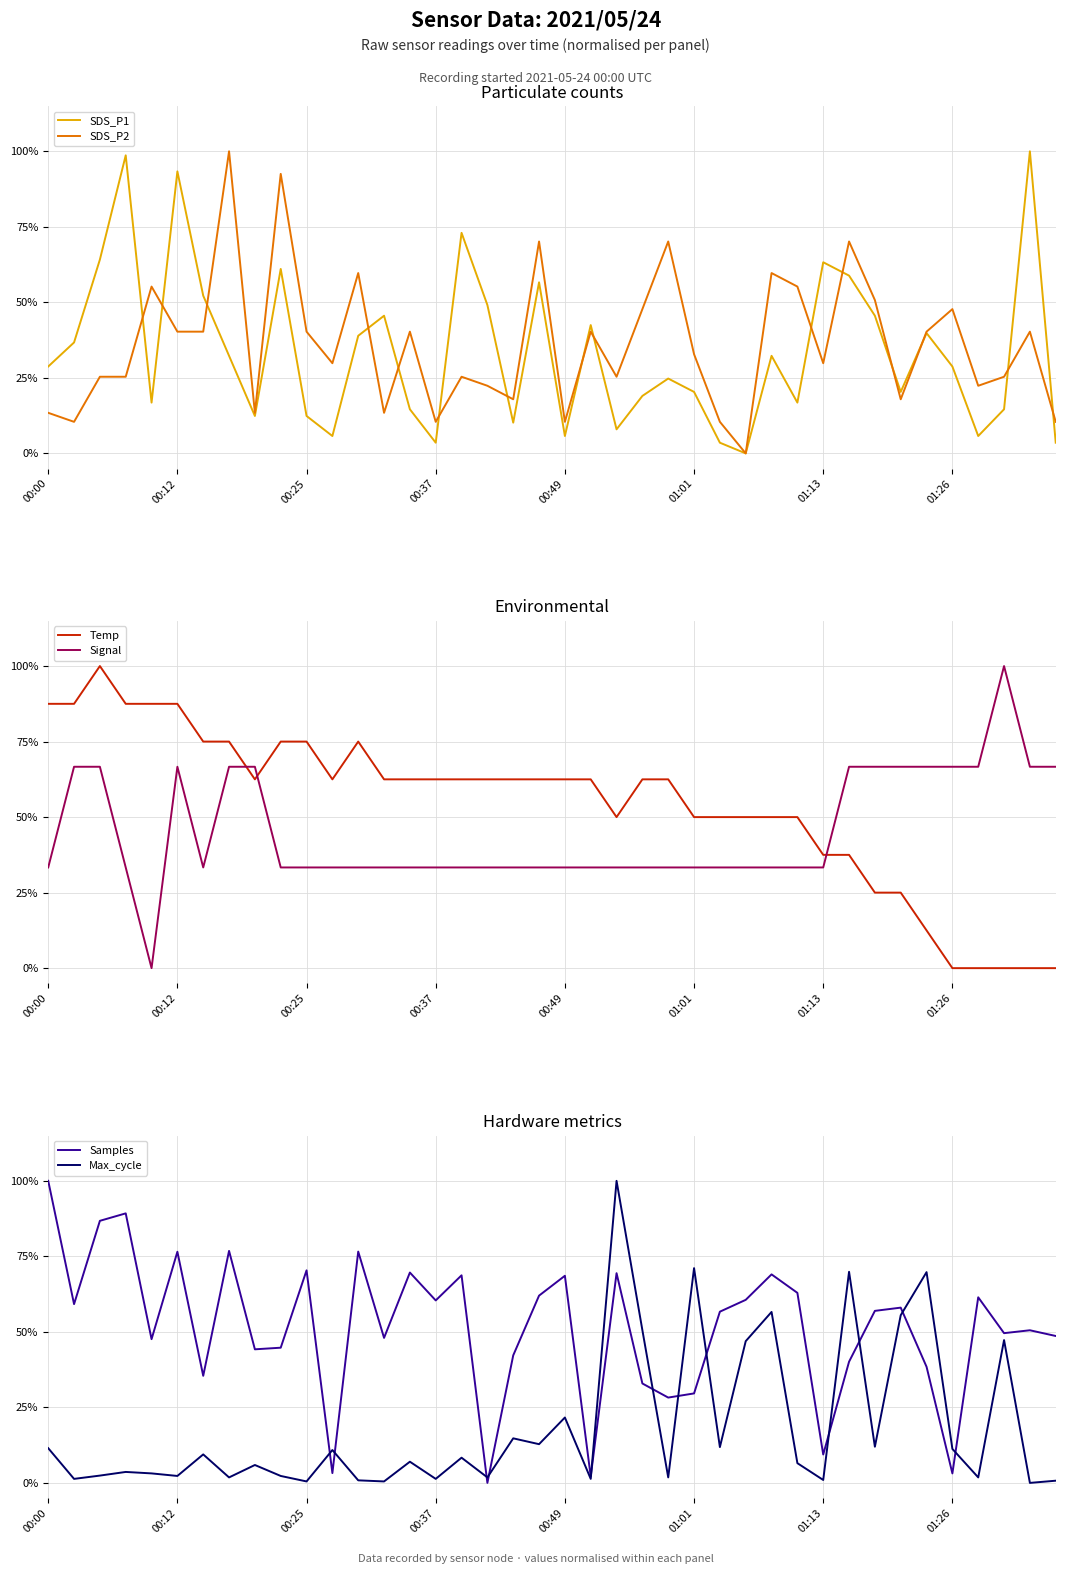

What position from the left is 23?

24